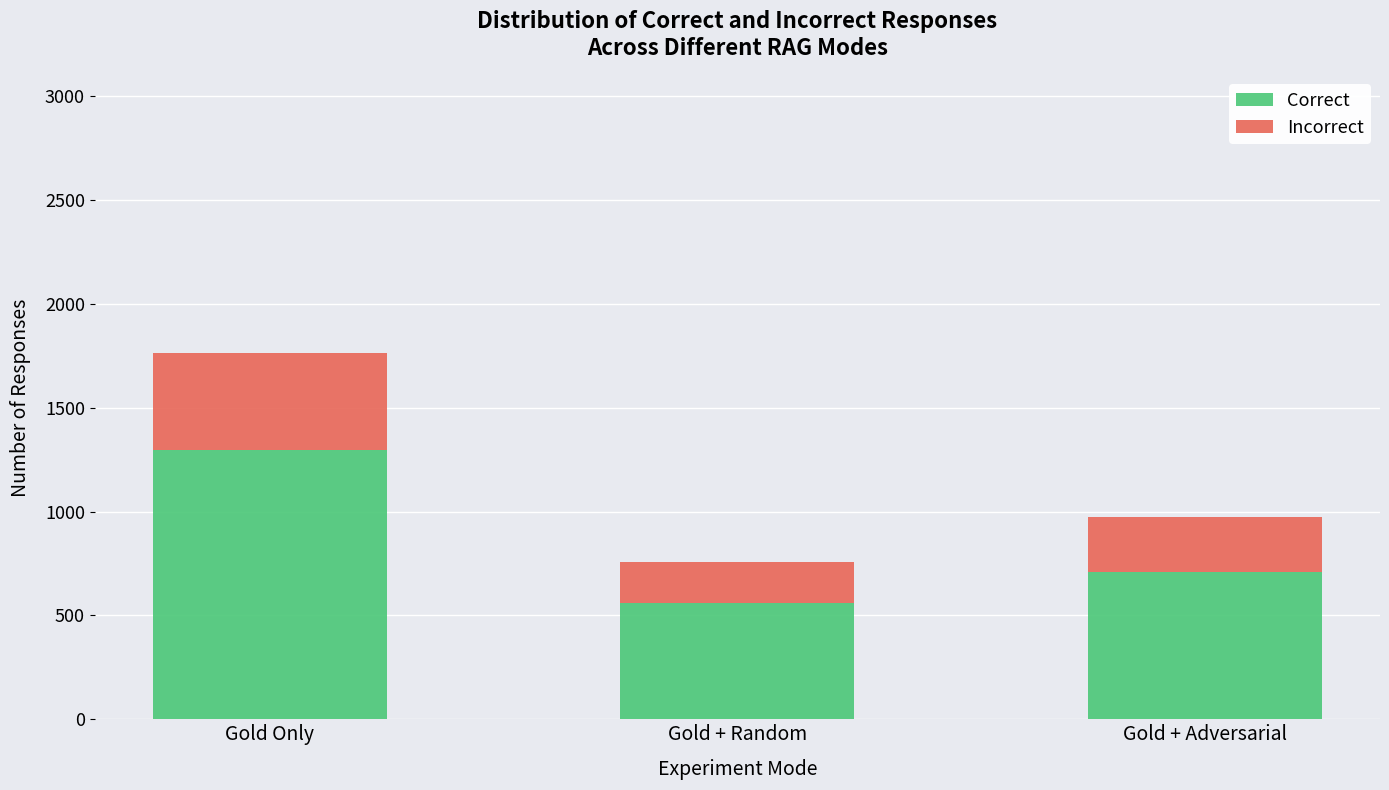

At which category is the sum across all series the highest?

Gold Only